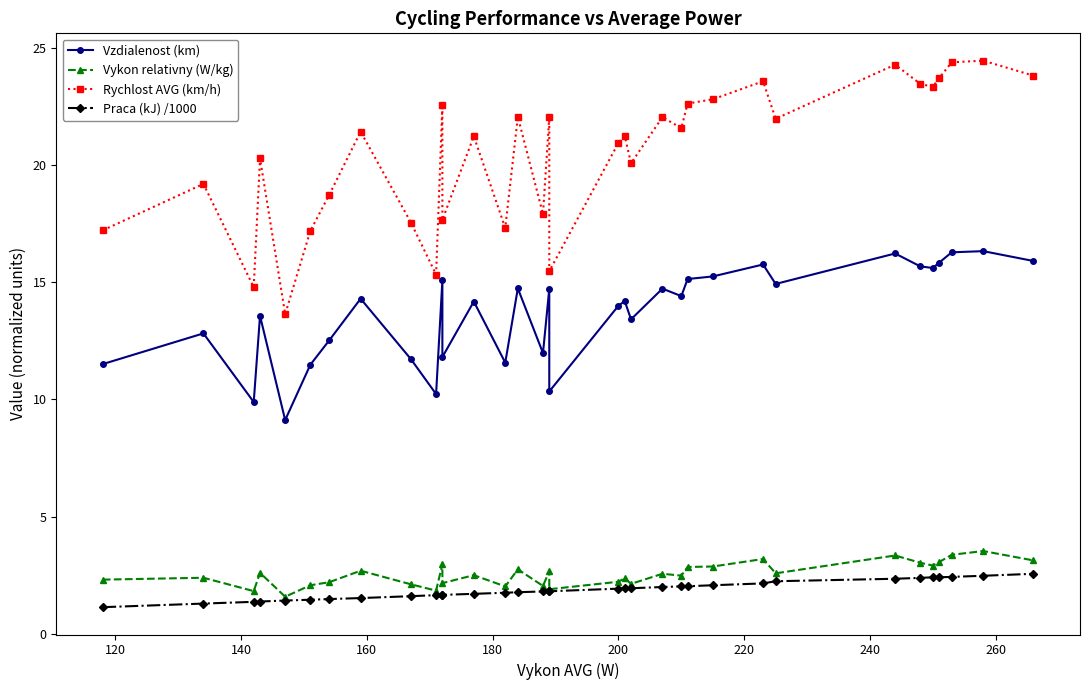

Reading right to left, transcribe all the data shown in this chart.

Vzdialenost (km): 15.9	16.3	16.3	15.8	15.6	15.7	16.2	14.9	15.8	15.2	15.1	14.4	14.7	13.4	14.2	14.0	10.3	14.7	12.0	14.7	11.6	14.2	11.8	15.1	10.2	11.7	14.3	12.5	11.5	9.1	13.6	9.9	12.8	11.5
Vykon relativny (W/kg): 3.1	3.5	3.4	3.1	2.9	3.0	3.3	2.6	3.2	2.9	2.9	2.5	2.6	2.1	2.4	2.2	1.9	2.7	2.0	2.8	2.0	2.5	2.2	3.0	1.8	2.1	2.7	2.2	2.1	1.6	2.6	1.8	2.4	2.3
Rychlost AVG (km/h): 23.8	24.5	24.4	23.7	23.3	23.5	24.3	22.0	23.6	22.8	22.6	21.6	22.1	20.1	21.2	20.9	15.5	22.1	17.9	22.1	17.3	21.2	17.7	22.6	15.3	17.6	21.4	18.7	17.2	13.6	20.3	14.8	19.2	17.2
Praca (kJ) /1000: 2.6	2.5	2.4	2.4	2.4	2.4	2.3	2.2	2.1	2.1	2.0	2.0	2.0	1.9	1.9	1.9	1.8	1.8	1.8	1.8	1.8	1.7	1.7	1.7	1.6	1.6	1.5	1.5	1.5	1.4	1.4	1.4	1.3	1.1